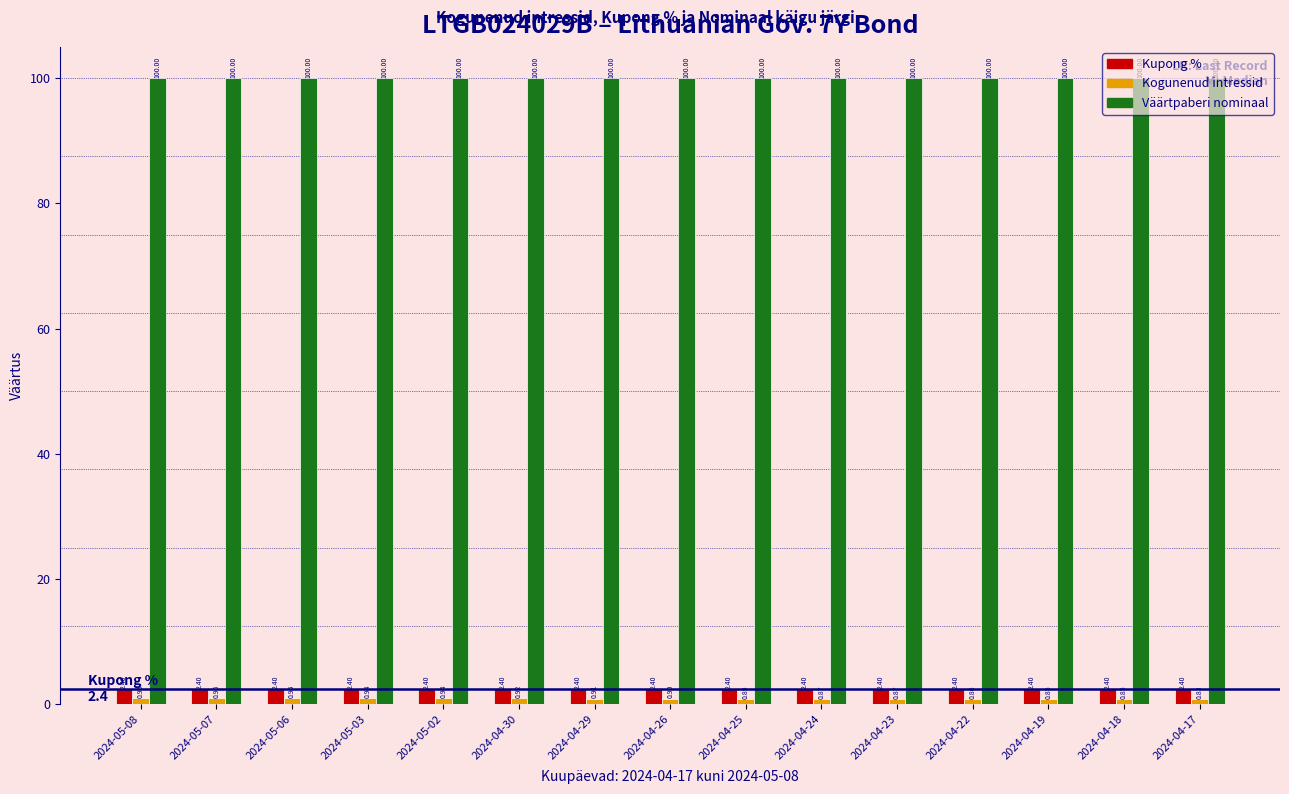

Which label corresponds to the smallest value in the chart?

2024-04-17